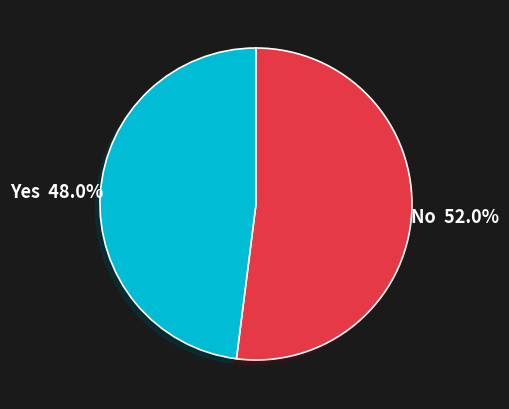

Is there any slice that represents more than half of the pie?

Yes